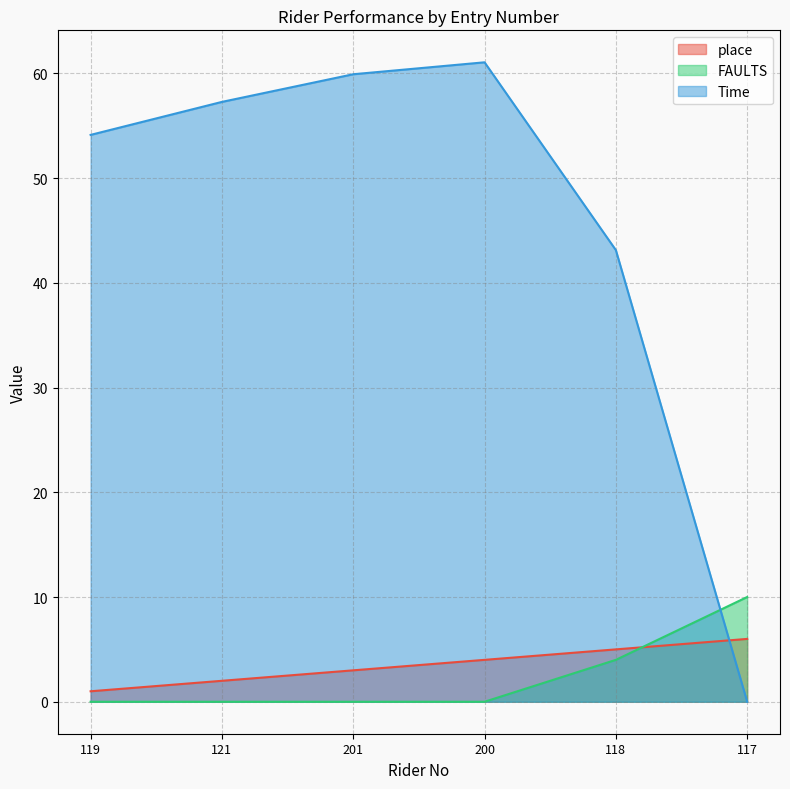

Which series has the widest spread of values?

Time